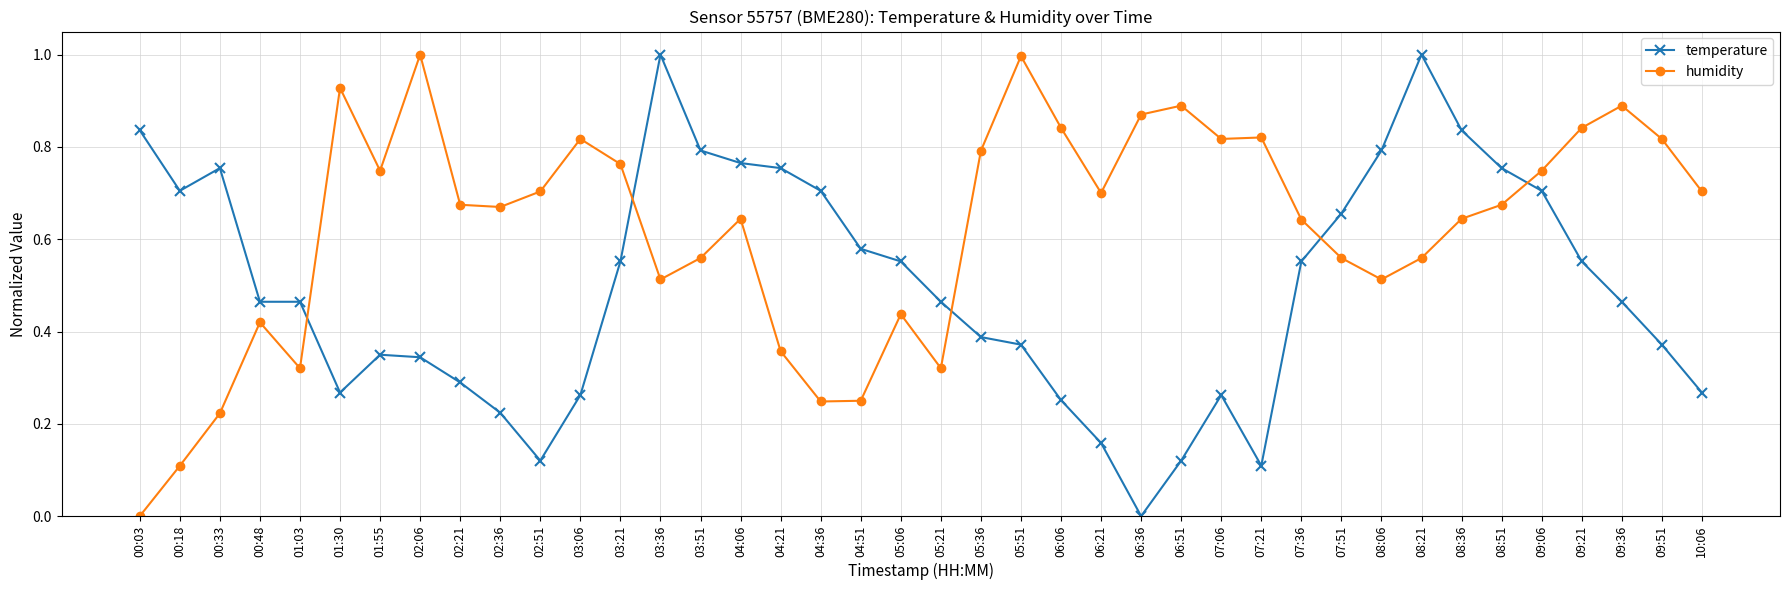

How many positive values does the humidity series have?

39